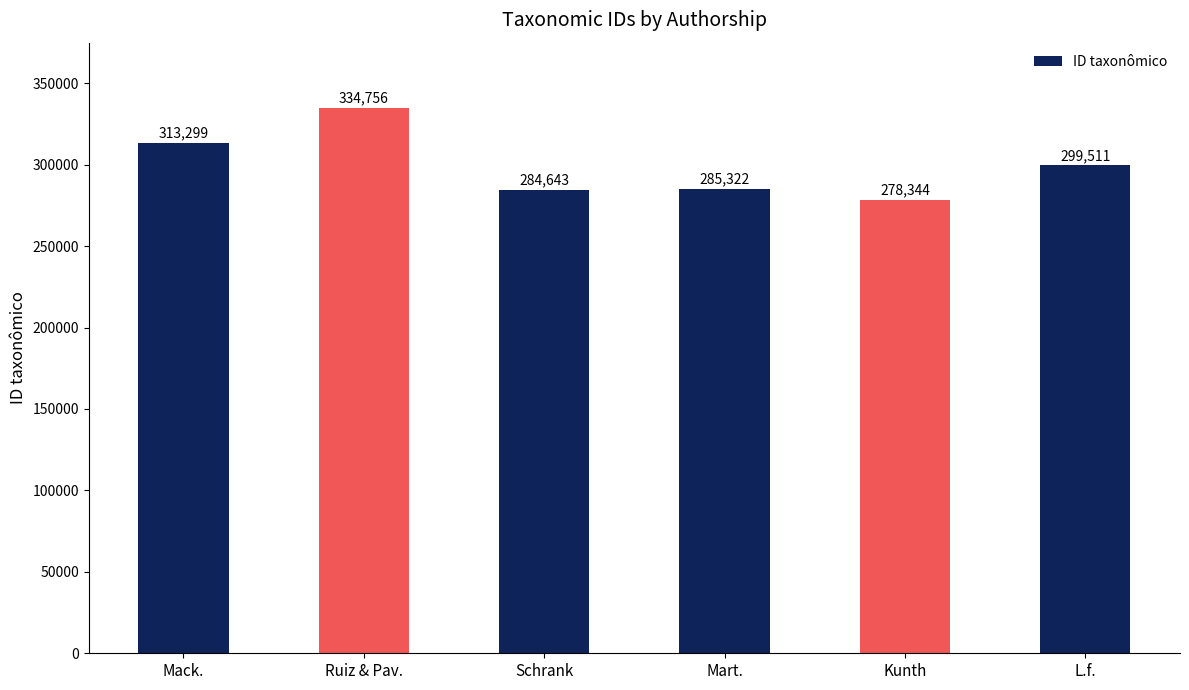

Which category has the highest value across all series?

Ruiz & Pav.